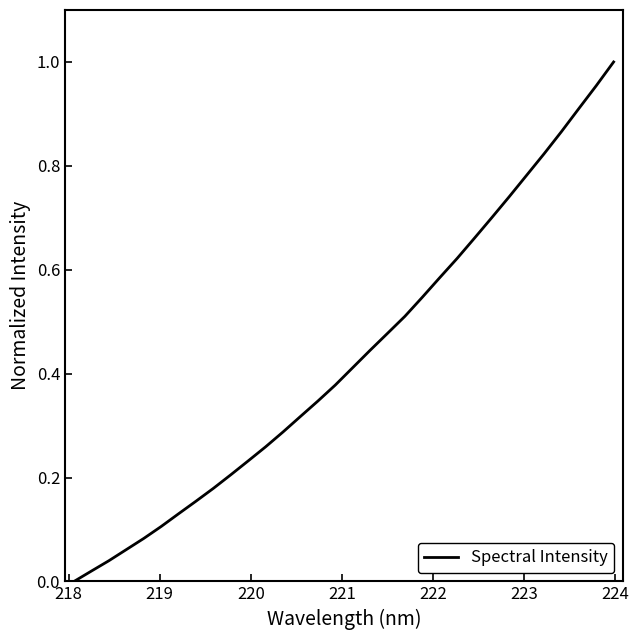

How many lines are shown in the chart?

1